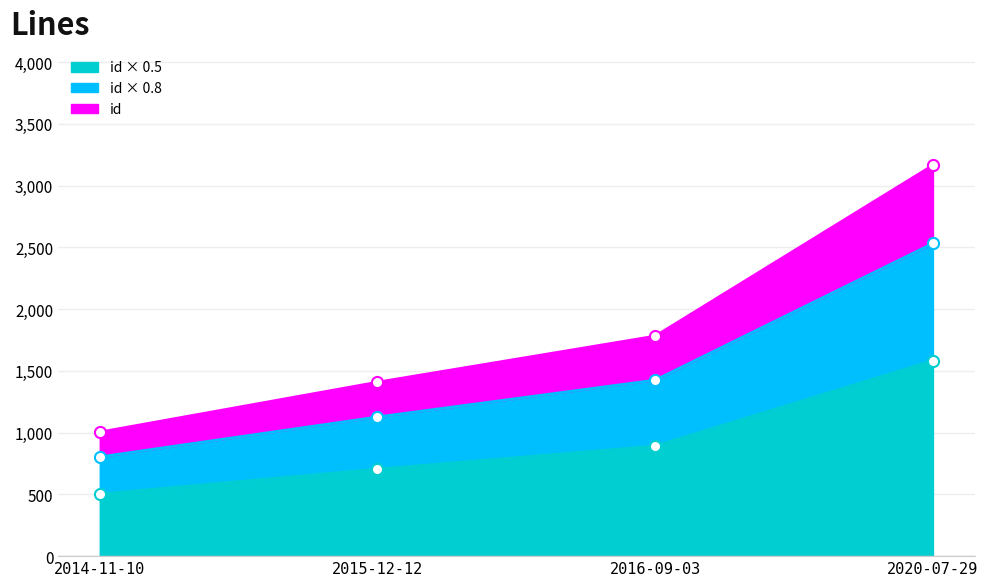

What is the average value?

919.6